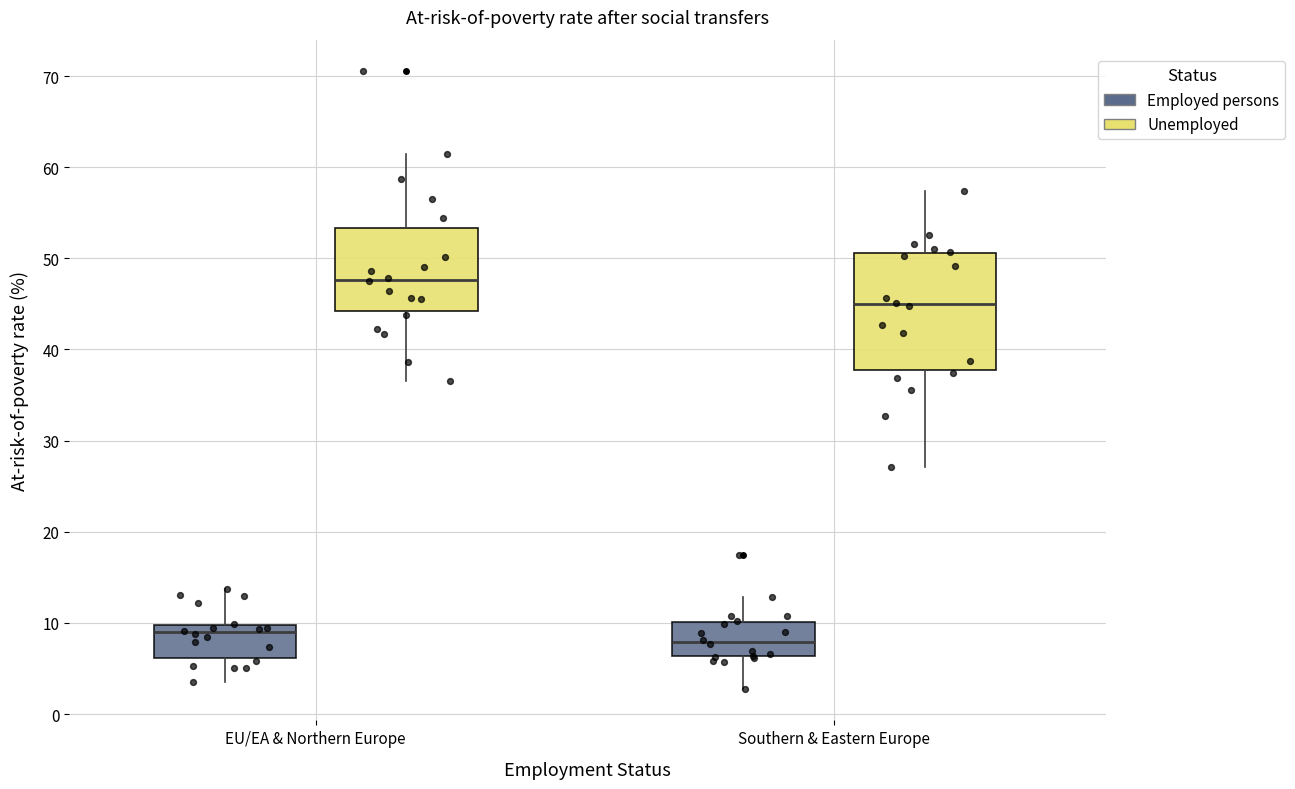

Reading left to right, transcribe this box plot: for each box, give where its median line is, the range the box spans, and where its two whiskers end, as read against the y-axis. The values are not printed on the chart, so give them approximately, as read against the axis.

EU/EA & Northern Europe (Employed persons): median 9, box 6 to 10, whiskers 4 to 14
EU/EA & Northern Europe (Unemployed): median 48, box 44 to 53, whiskers 37 to 62
Southern & Eastern Europe (Employed persons): median 8, box 6 to 10, whiskers 3 to 13
Southern & Eastern Europe (Unemployed): median 45, box 38 to 51, whiskers 27 to 57